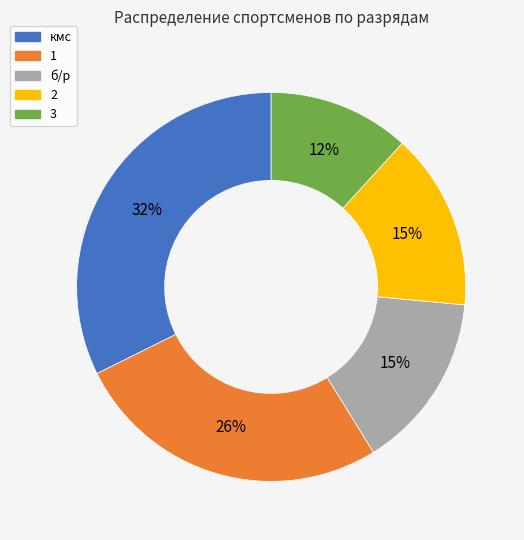

Count the number of slices in the pie.

5